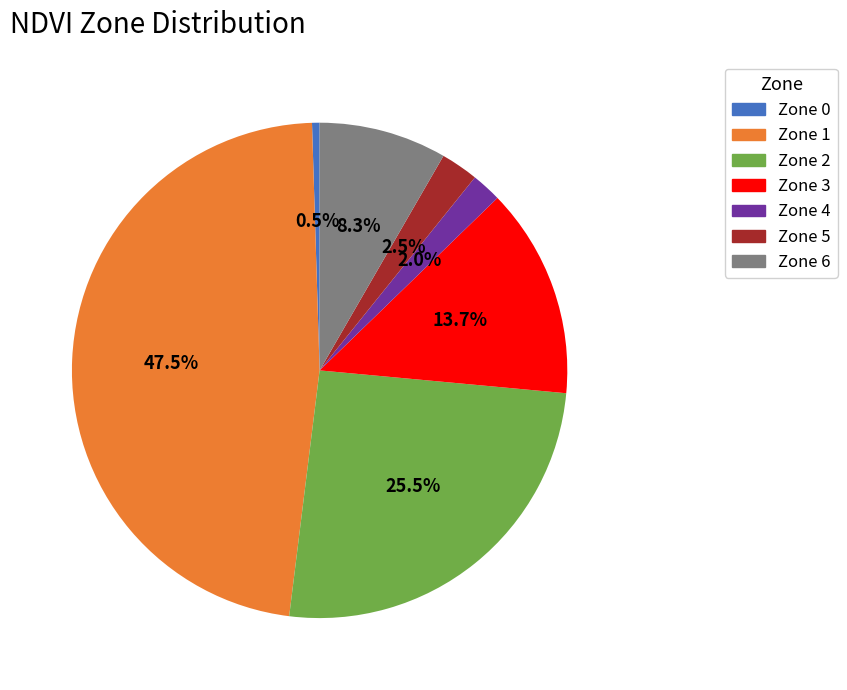

Which slice is the smallest?

Zone 0